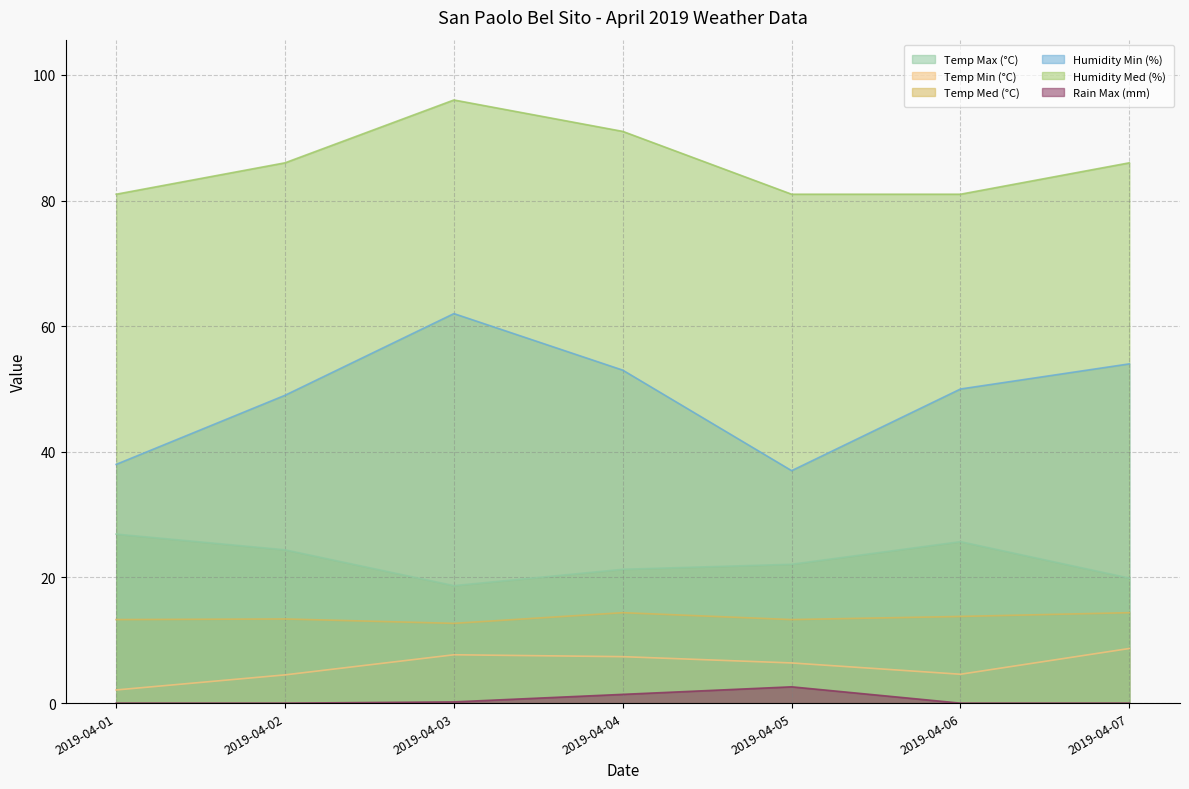

At which label does Humidity Min (%) reach its peak?

2019-04-03